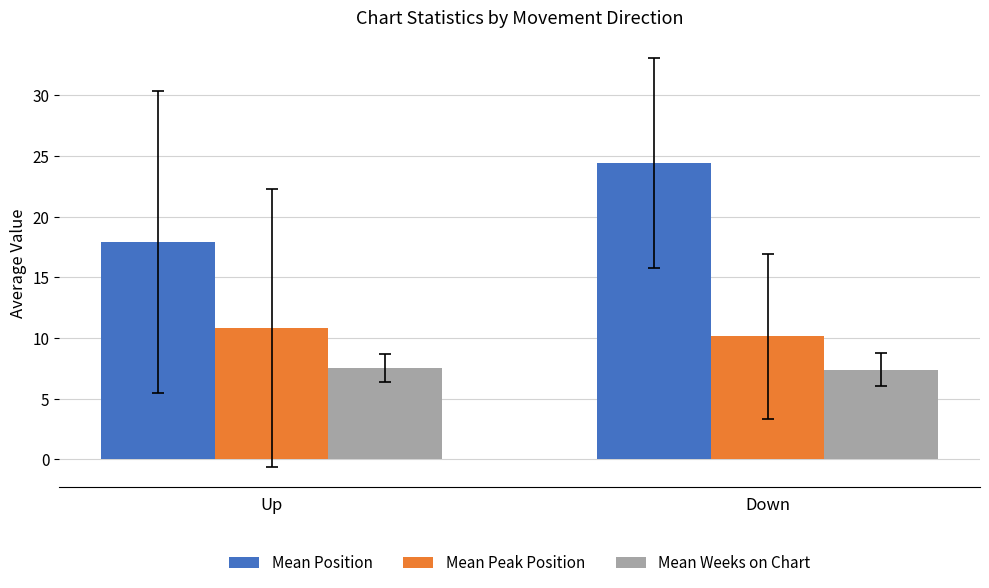

What is the sum of the Mean Position values at Up and Down?

42.3